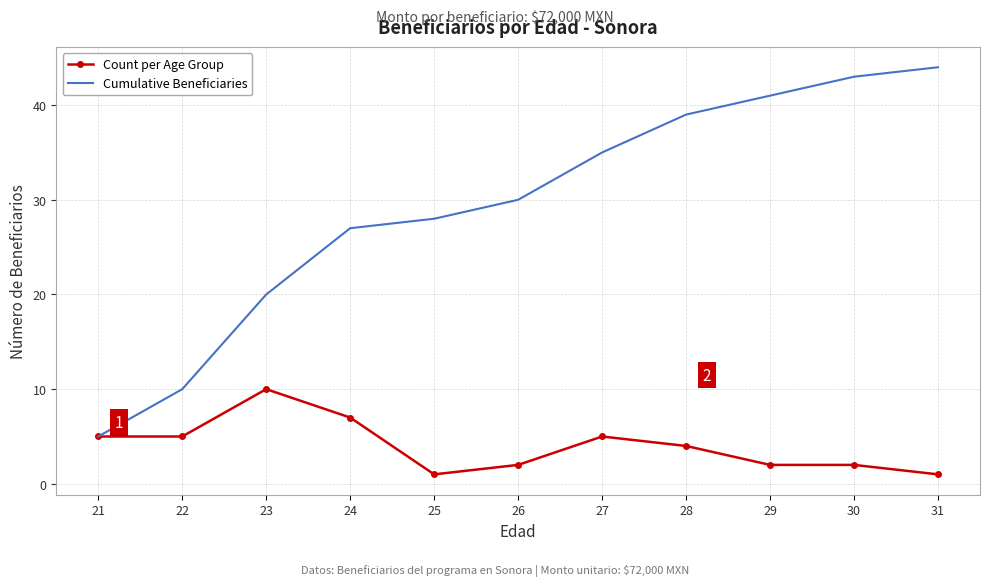

Reading left to right, list all the values displayed in this chart.

Count per Age Group: 5	5	10	7	1	2	5	4	2	2	1
Cumulative Beneficiaries: 5	10	20	27	28	30	35	39	41	43	44